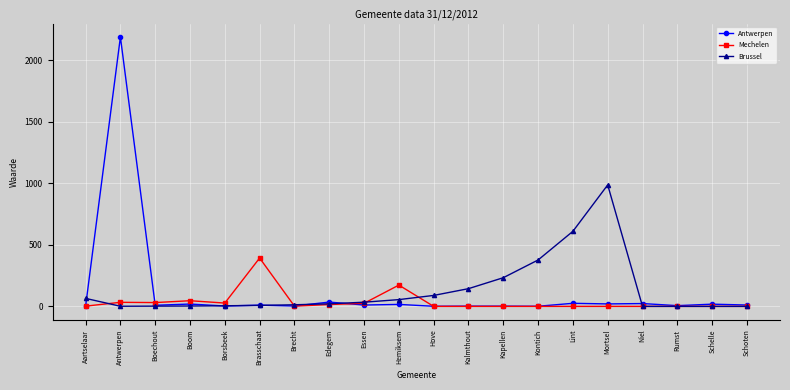

True or false: Brussel has a value of 0 at Schelle.

True